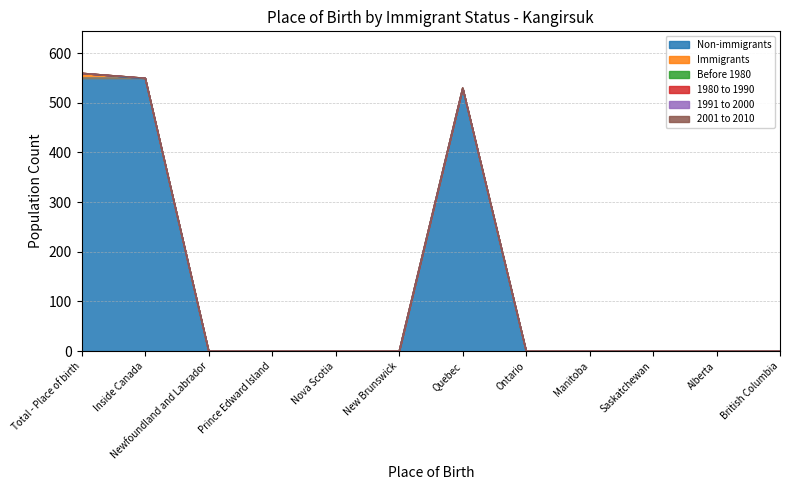

True or false: Before 1980 and Non-immigrants cross at least once.

False